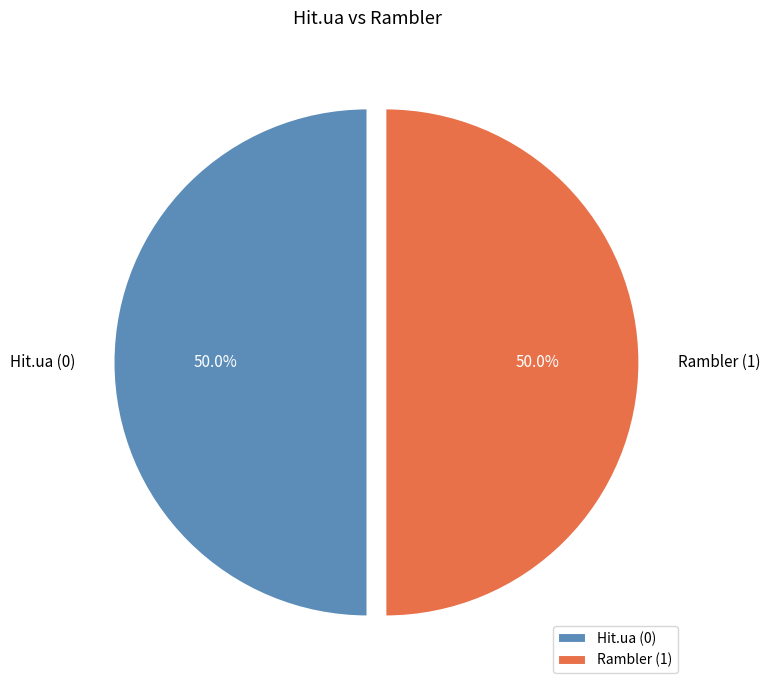

What is the total percentage of Rambler (1) and Hit.ua (0)?

100.0%